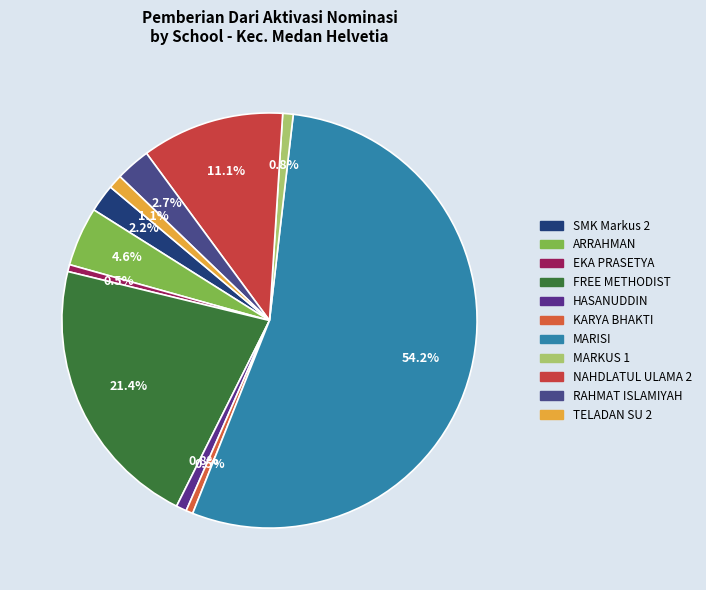

Is there any slice that represents more than half of the pie?

Yes